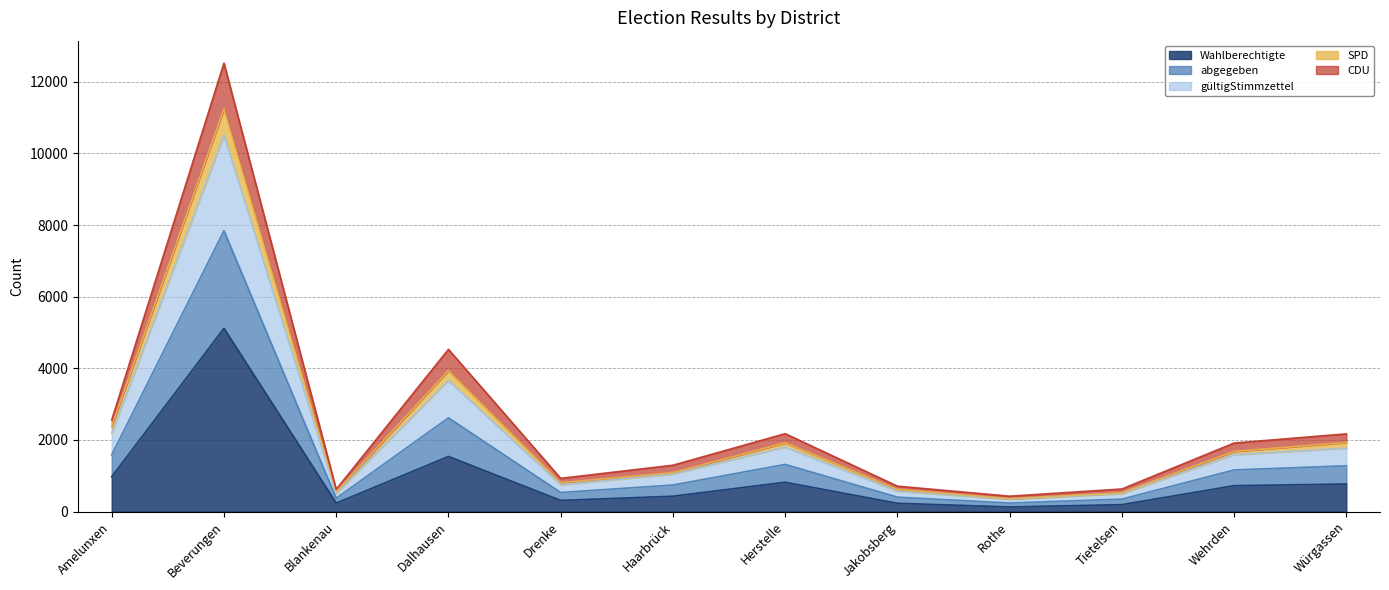

What is the difference between the maximum and second lowest values in the Wahlberechtigte series?

4923